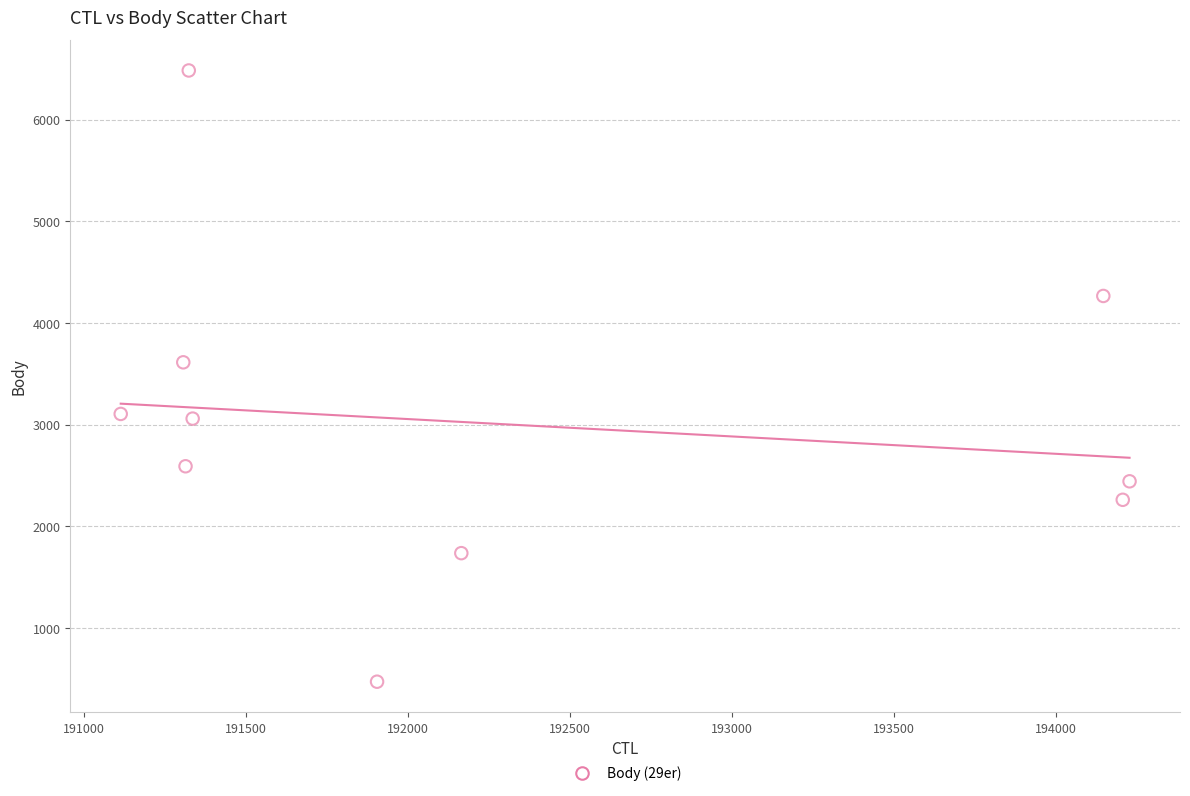

What is the average X value?

192303